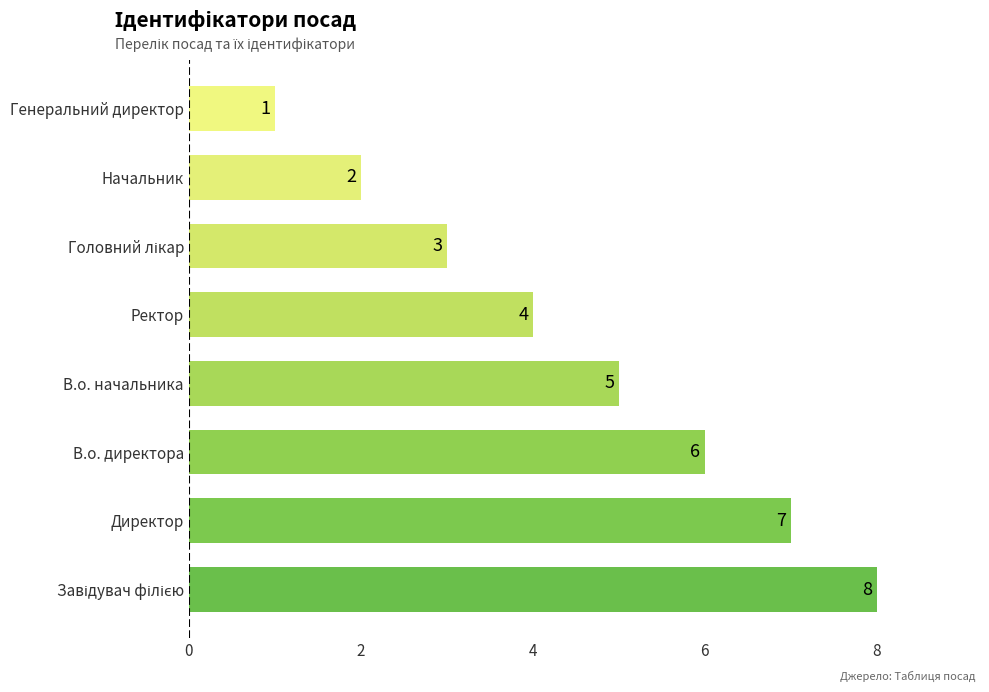

How many values are between 3 and 7?

5